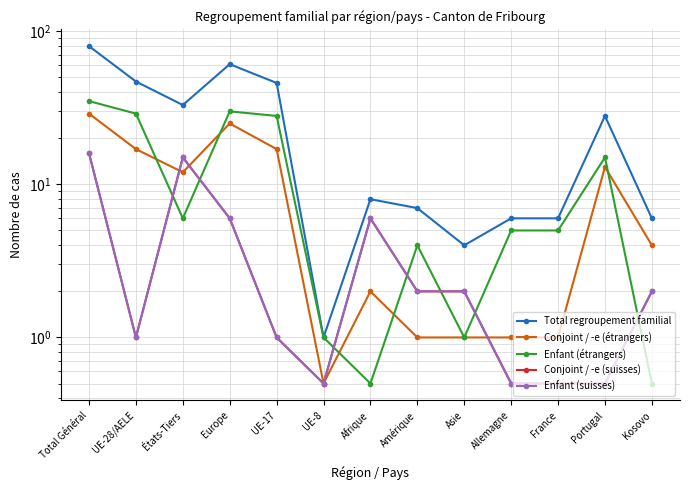

How many interior local valleys does the Conjoint / -e (étrangers) series have?

2